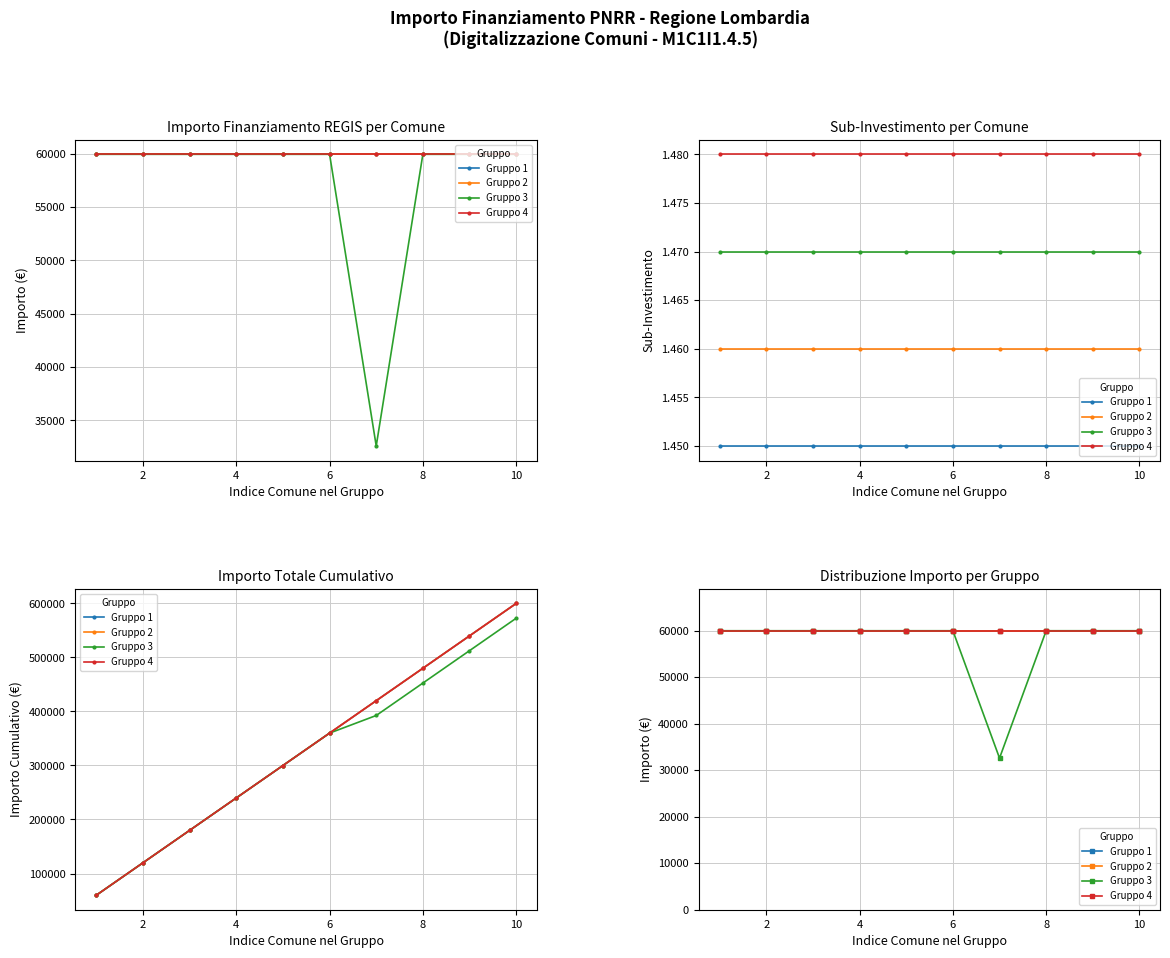

True or false: Gruppo 1 and Gruppo 3 cross at least once.

False